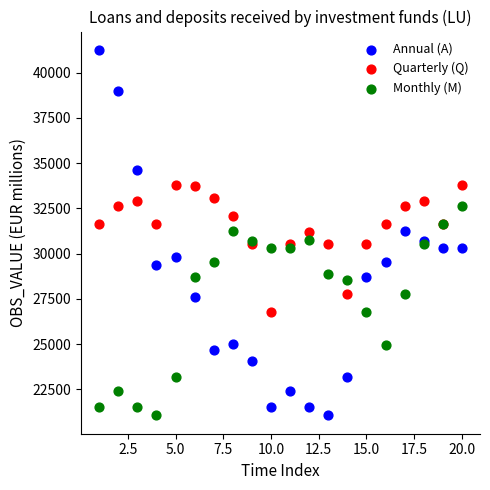

Which series has the widest spread of Y values?

Annual (A)